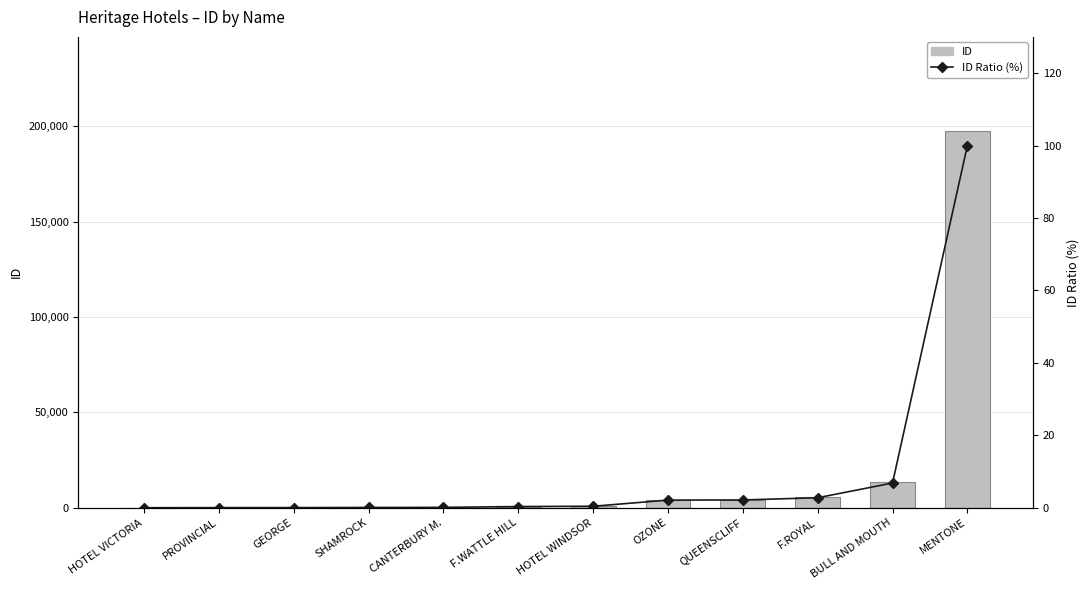

How many data points does each series have?

12